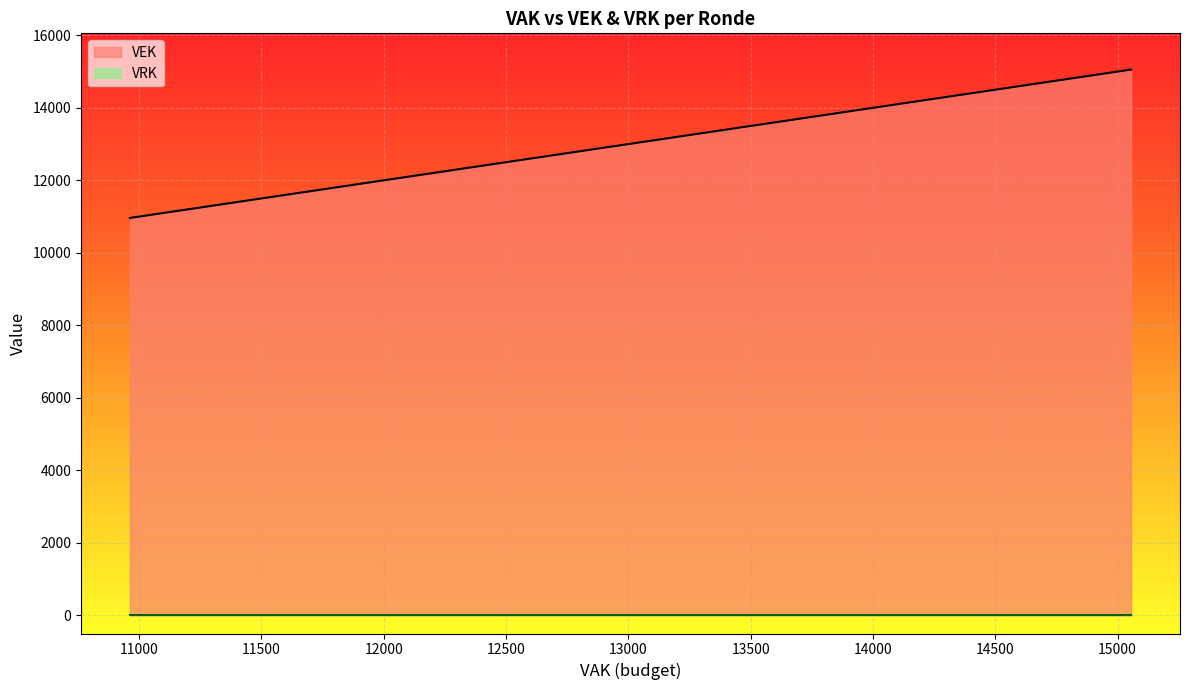

True or false: VRK and VEK intersect in this chart.

False